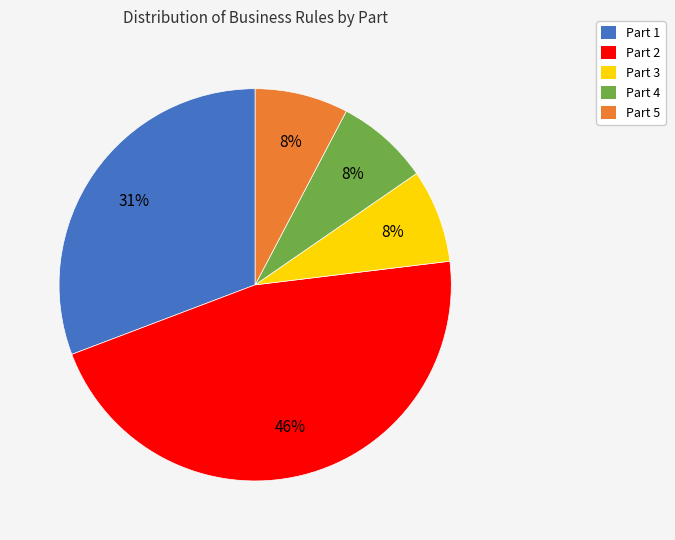

To the nearest percent, what percentage of the pie is Part 2?

46%